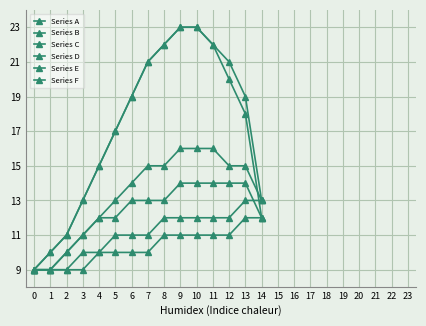

True or false: Series F and Series B cross at least once.

False